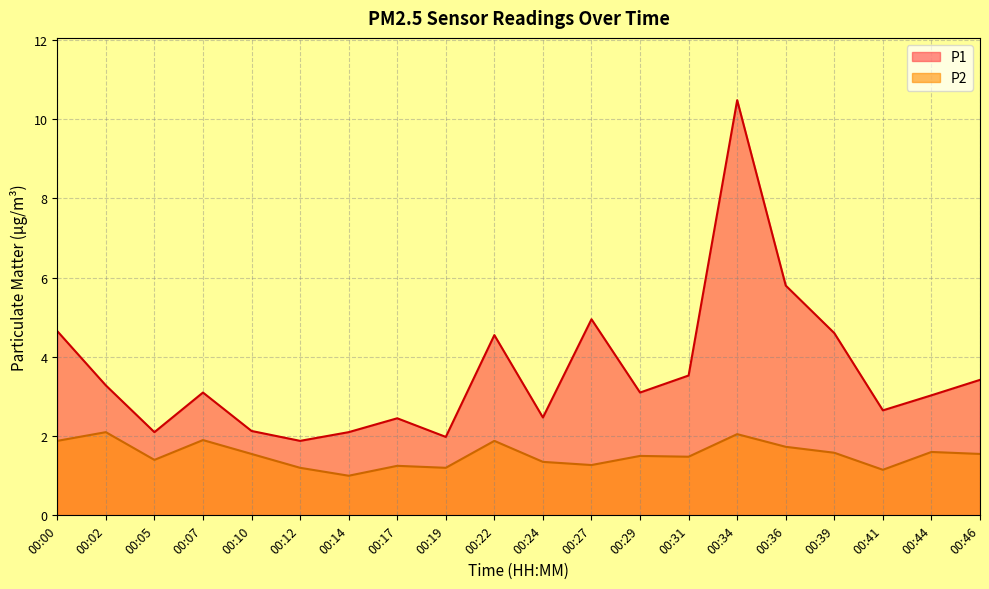

At which category is the sum across all series the highest?

00:34